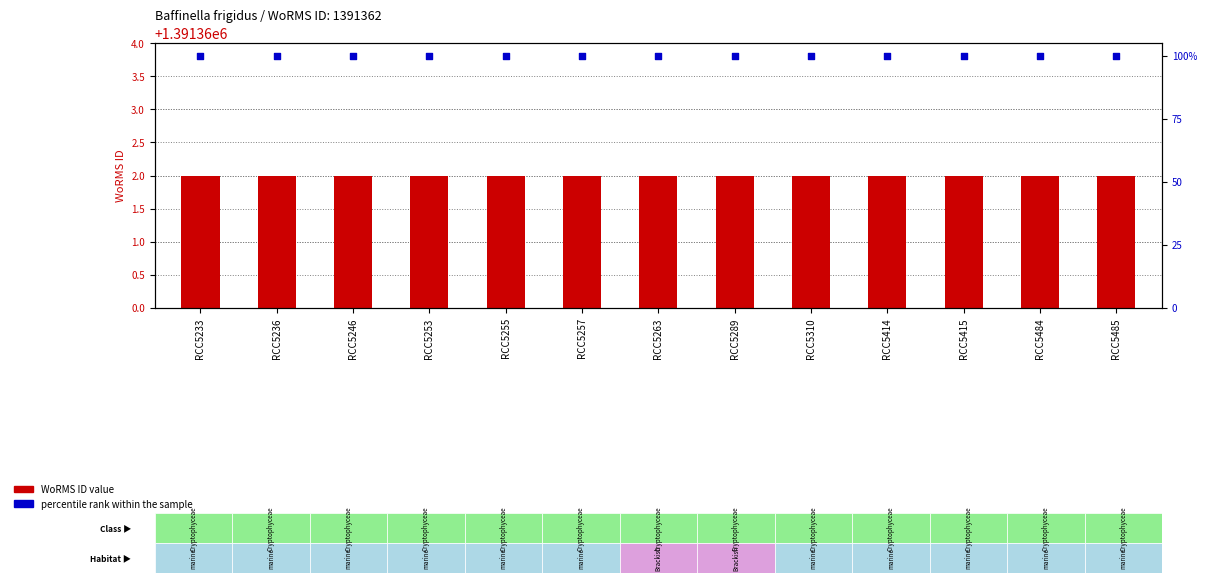

At which category is the sum across all series the highest?

RCC5233